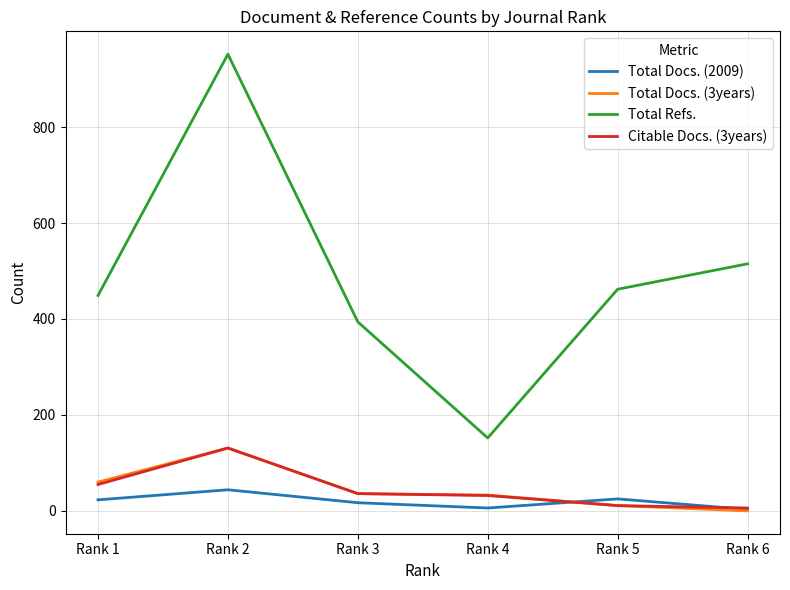

How many distinct data groups are displayed?

4